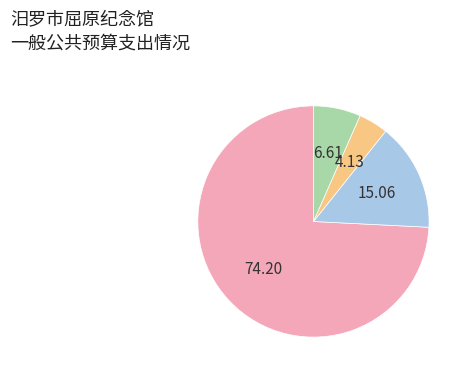

Is there any slice that represents more than half of the pie?

Yes